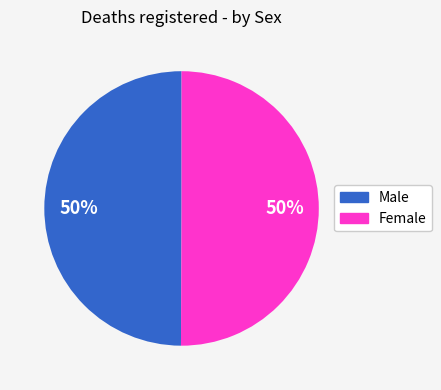

To the nearest percent, what is the combined percentage of Male and Female?

100%